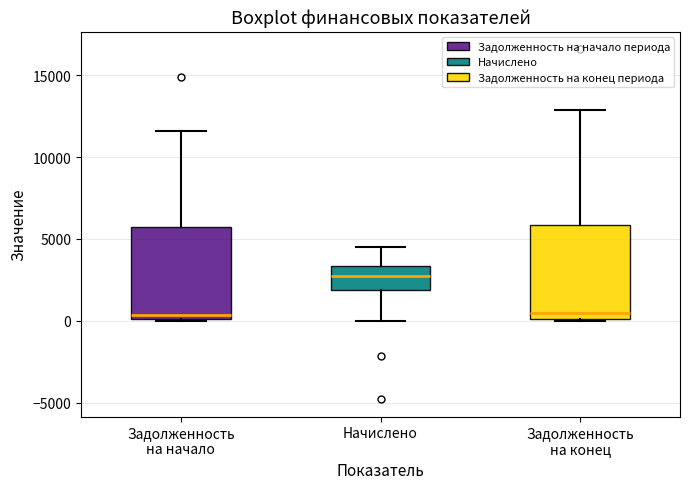

Where does the median line of the box for Начислено sit on the y-axis? The values are not printed on the chart, so give them approximately, as read against the axis.

2500